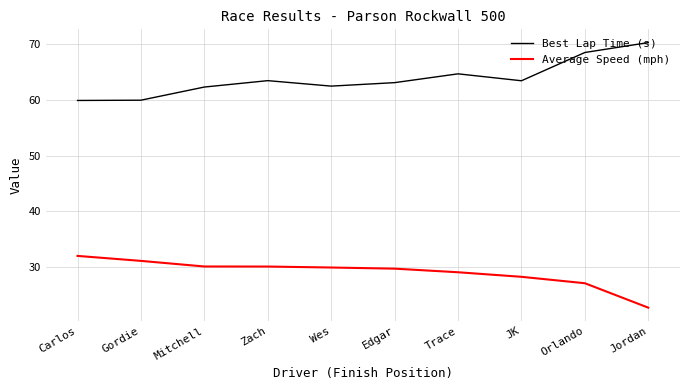

The Best Lap Time (s) series shows 68.5 at Orlando. True or false?

True